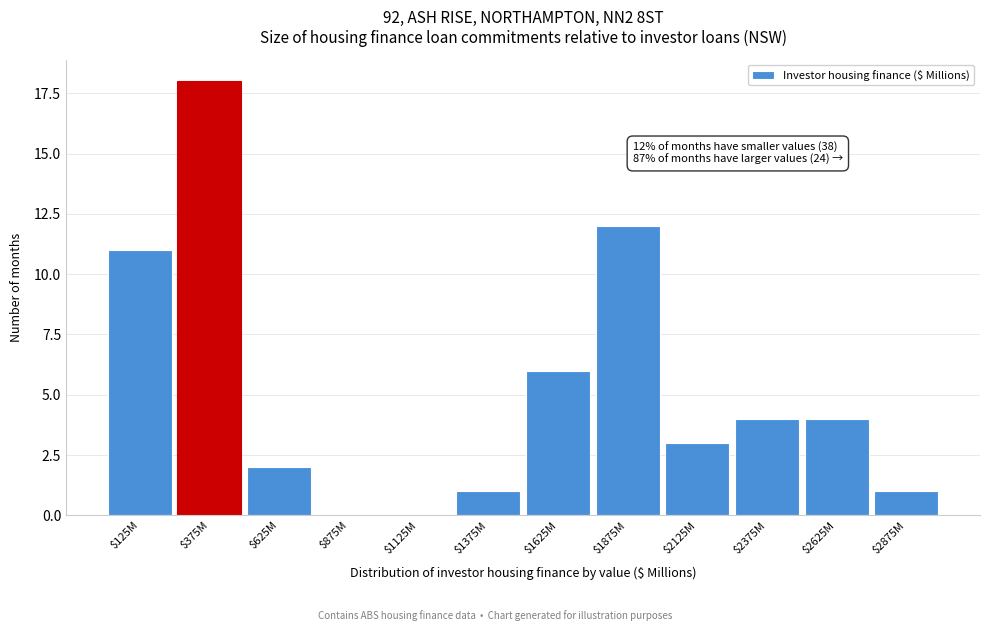

True or false: the data shows 6 at $1625M.

True